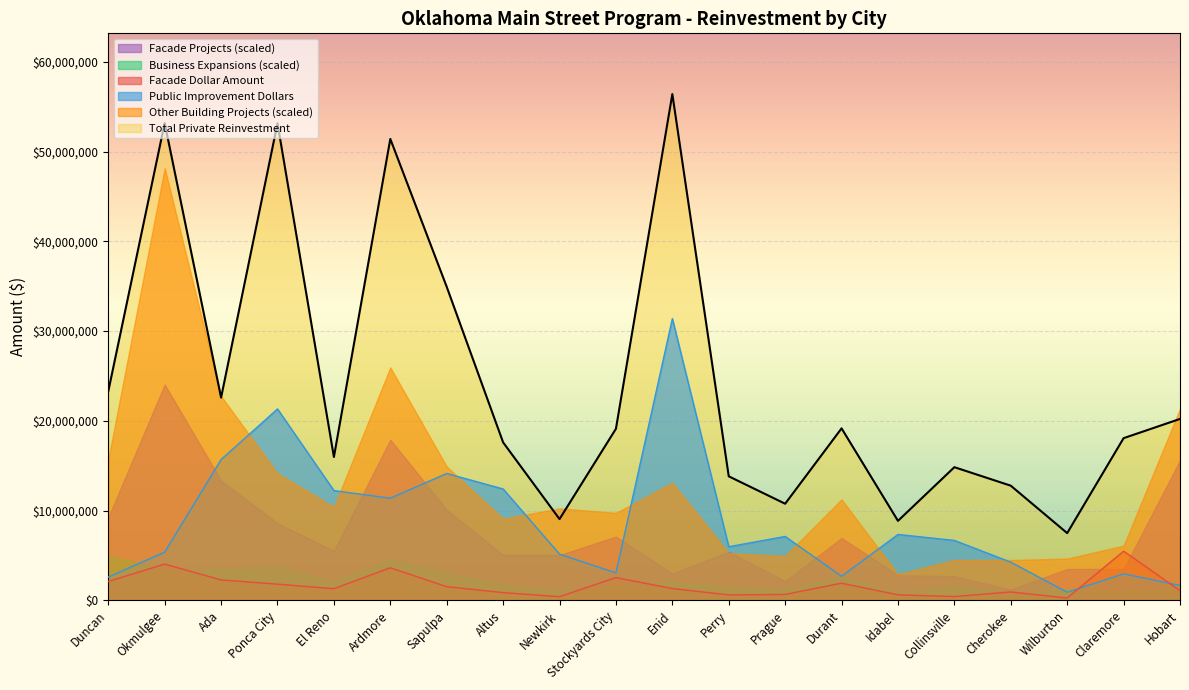

Count the number of data series in this chart.

6